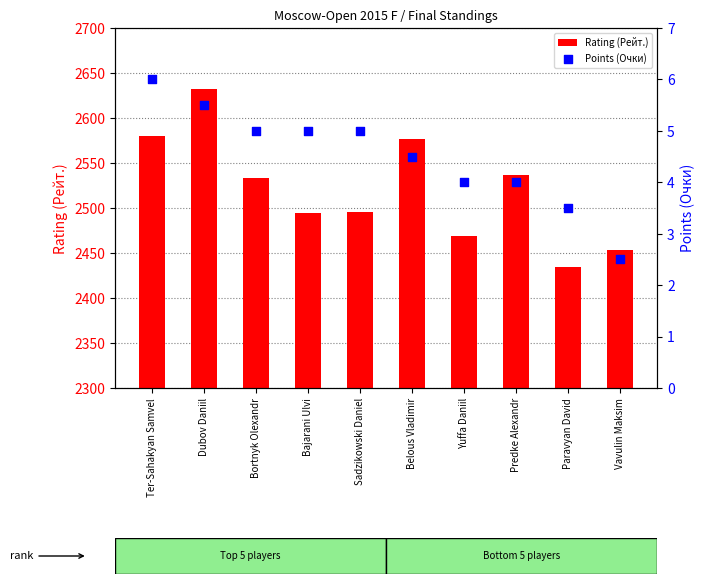

Which series reaches the minimum Y coordinate?

Points (Очки)